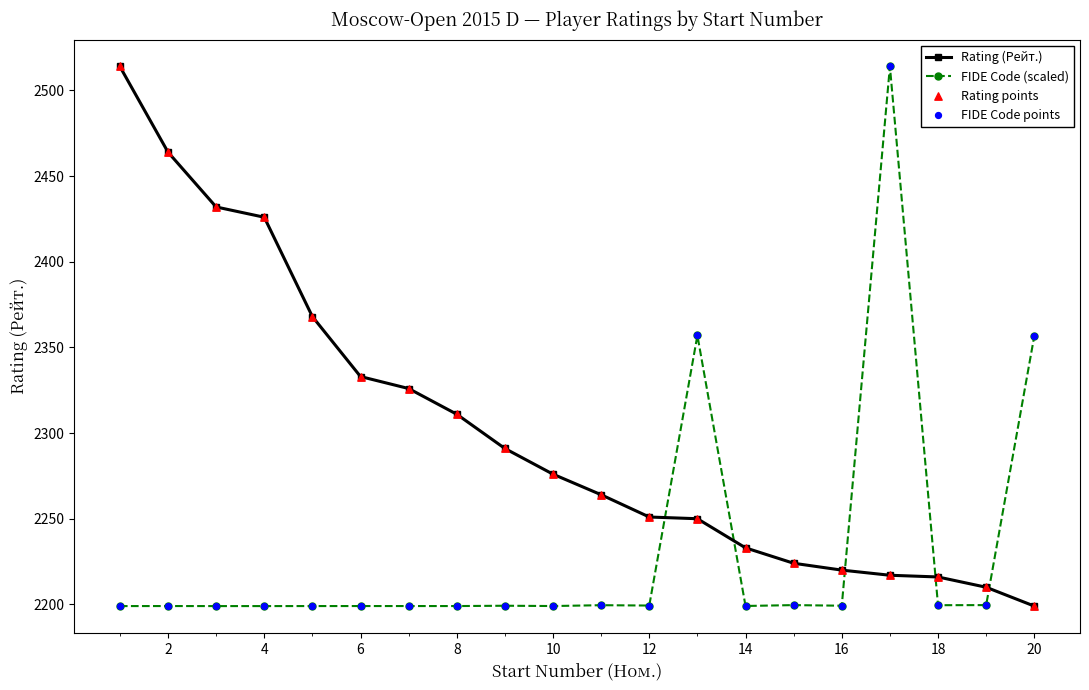

What is the maximum value shown in the chart?

2514.0